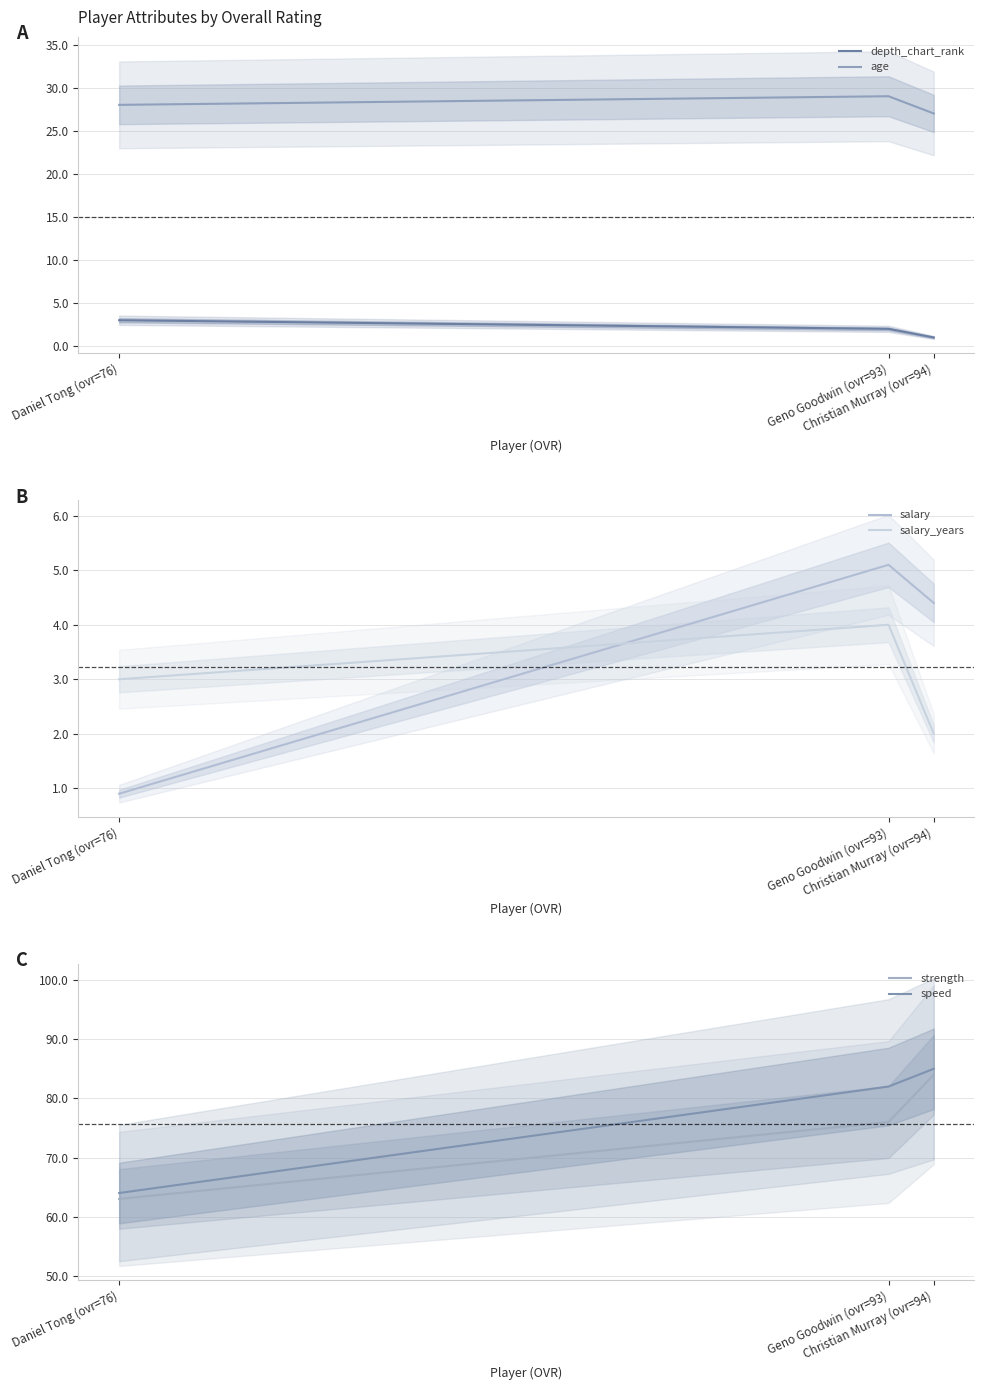

What is the spread (max minus min) of values at Daniel Tong (ovr=76)?

63.1